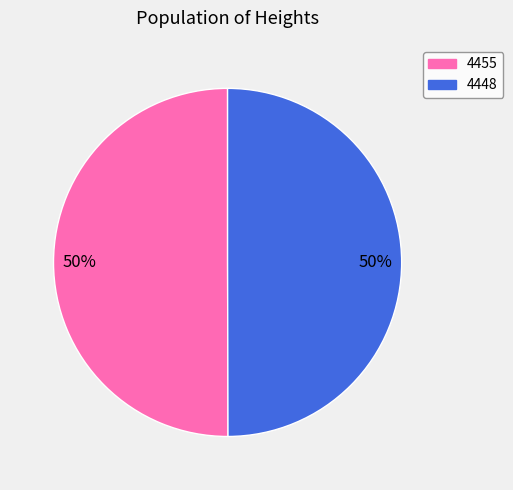

Approximately how many times larger is the value at 4448 compared to 4455?

1.0